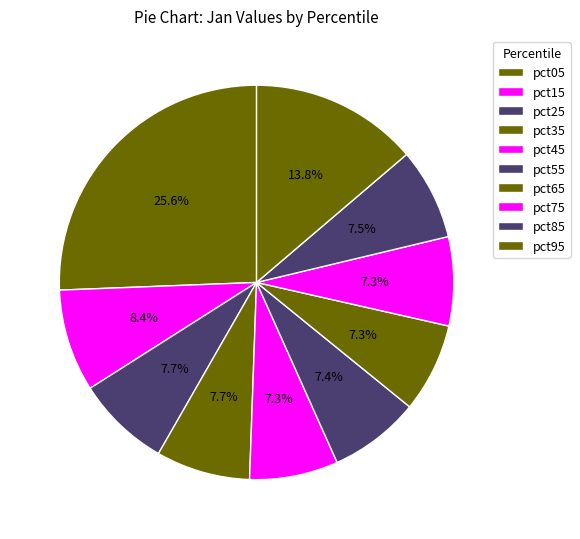

The pct45 slice represents 1% of the pie. True or false?

False